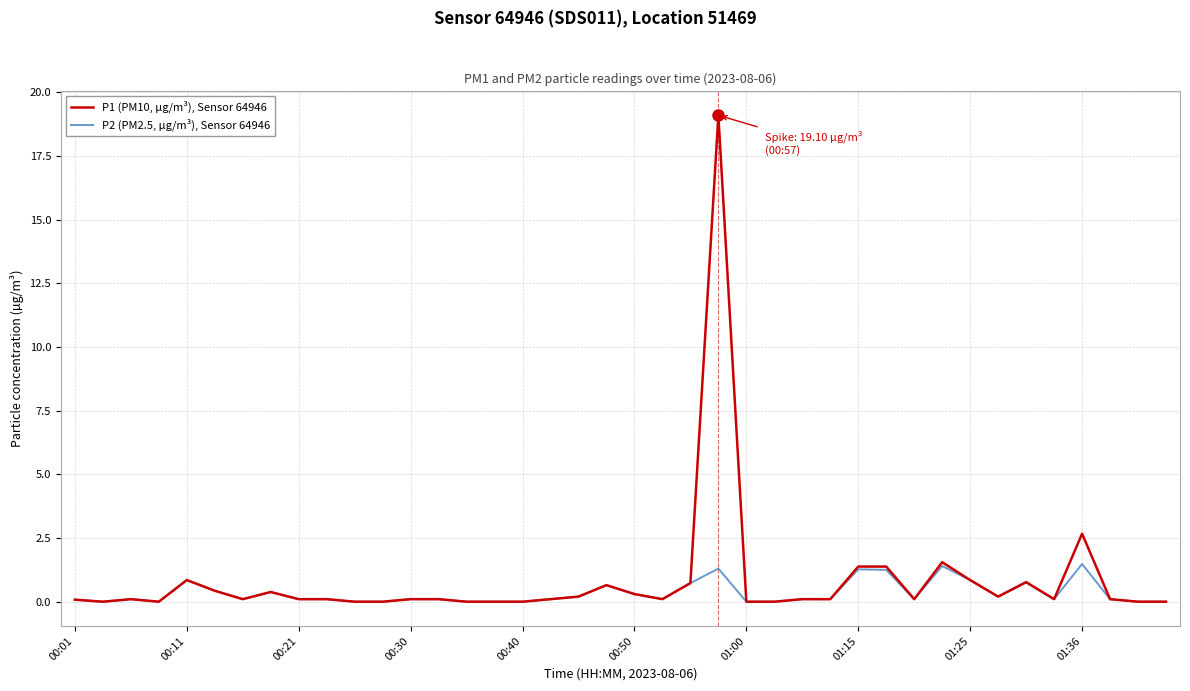

What is the average value of the P1 (PM10, µg/m³), Sensor 64946 series?

0.8